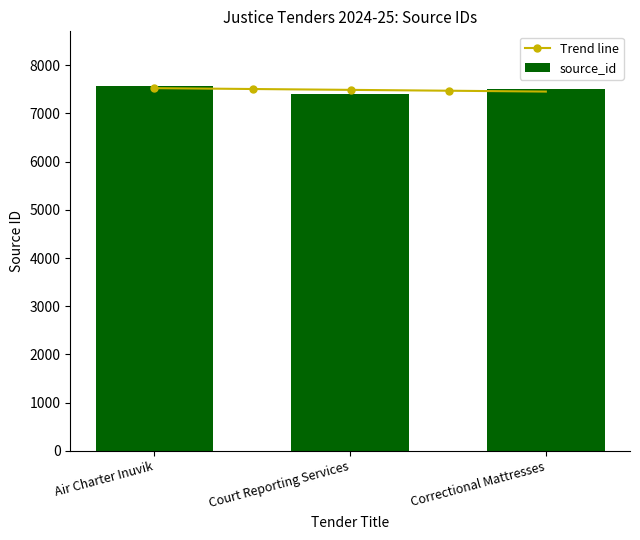

How many data points in source_id are less than 7498?

1